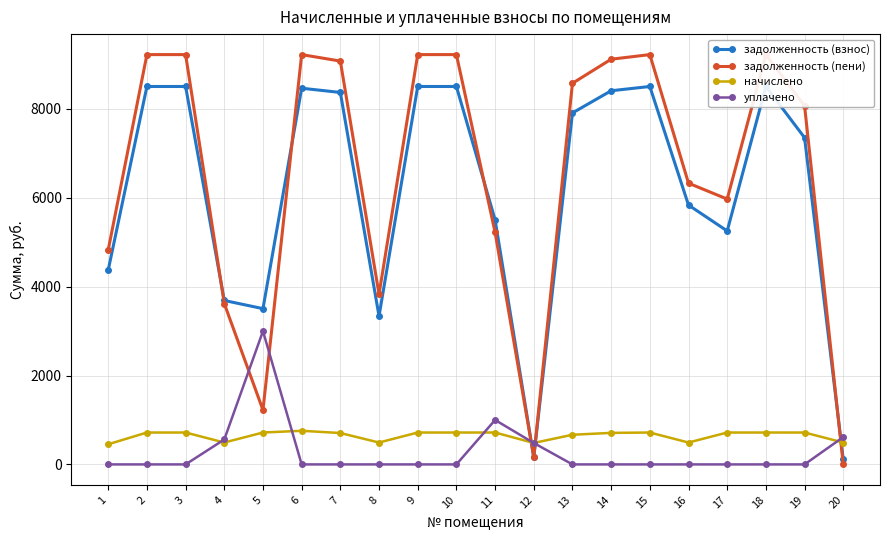

Reading right to left, transcribe all the data shown in this chart.

задолженность (взнос): 20=113.6	19=7353.8	18=8505.6	17=5254.1	16=5836.8	15=8505.6	14=8409.6	13=7910.4	12=160.4	11=5505.6	10=8505.6	9=8505.6	8=3336.8	7=8371.2	6=8466.4	5=3505.6	4=3689.4	3=8505.6	2=8505.6	1=4376.0
задолженность (пени): 20=0.0	19=8071.5	18=9223.3	17=5971.7	16=6329.3	15=9223.3	14=9119.2	13=8577.8	12=161.2	11=5223.3	10=9223.3	9=9223.3	8=3829.3	7=9077.5	6=9222.9	5=1223.3	4=3620.9	3=9223.3	2=9223.3	1=4829.6
начислено: 20=492.5	19=717.7	18=717.7	17=717.7	16=492.5	15=717.7	14=709.6	13=667.4	12=482.8	11=717.7	10=717.7	9=717.7	8=492.5	7=706.3	6=756.5	5=717.7	4=492.5	3=717.7	2=717.7	1=453.6
уплачено: 20=615.1	19=0.0	18=0.0	17=0.0	16=0.0	15=0.0	14=0.0	13=0.0	12=482.0	11=1000.0	10=0.0	9=0.0	8=0.0	7=0.0	6=0.0	5=3000.0	4=561.0	3=0.0	2=0.0	1=0.0